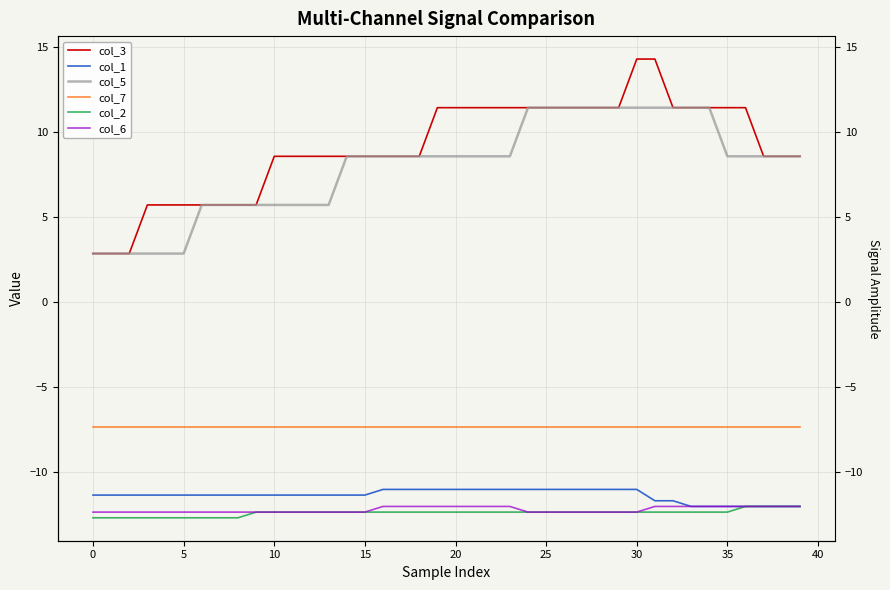

What is the highest value of the col_7 series?

-7.3